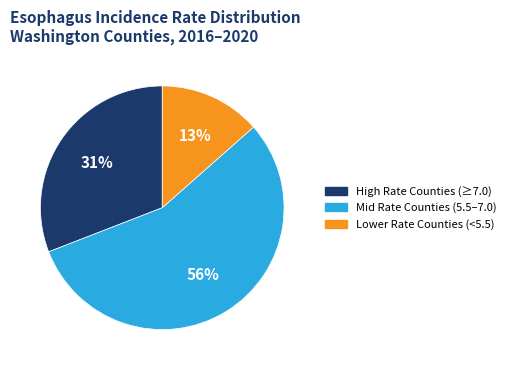

To the nearest percent, what is the average slice percentage?

33%